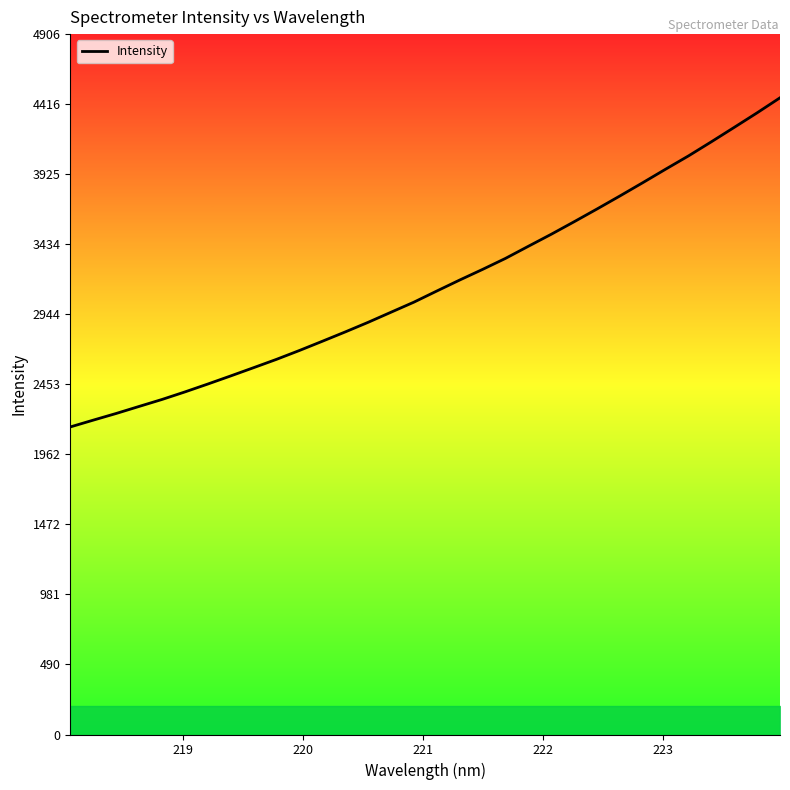

What is the greatest value displayed?

4460.9